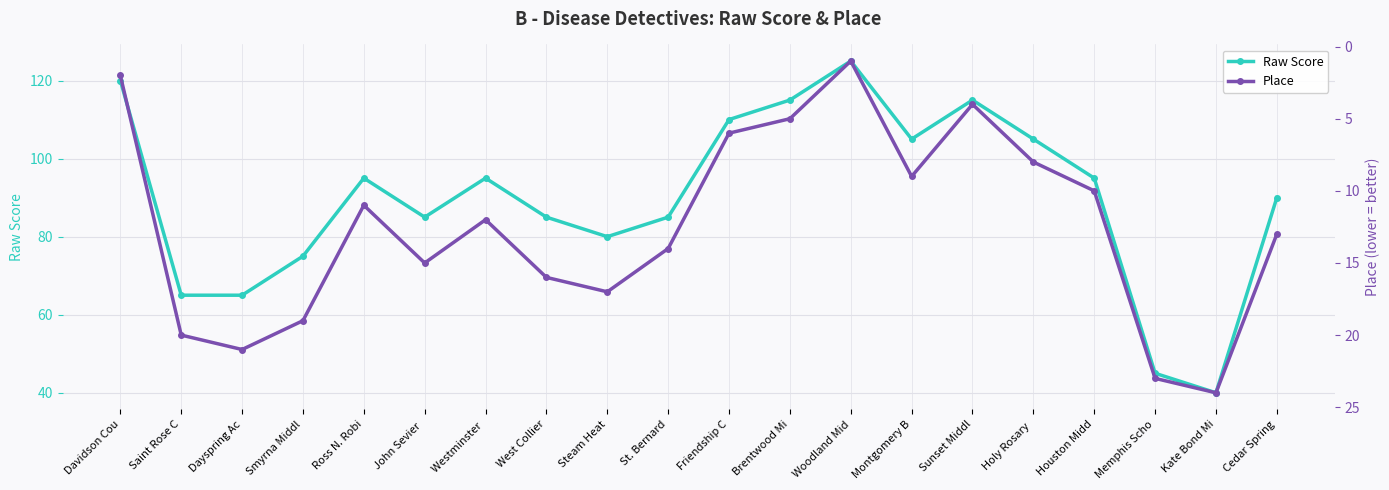

Reading left to right, transcribe all the data shown in this chart.

Raw Score: Davidson Cou=120	Saint Rose C=65	Dayspring Ac=65	Smyrna Middl=75	Ross N. Robi=95	John Sevier =85	Westminster =95	West Collier=85	Steam Heat=80	St. Bernard=85	Friendship C=110	Brentwood Mi=115	Woodland Mid=125	Montgomery B=105	Sunset Middl=115	Holy Rosary =105	Houston Midd=95	Memphis Scho=45	Kate Bond Mi=40	Cedar Spring=90
Place: Davidson Cou=2	Saint Rose C=20	Dayspring Ac=21	Smyrna Middl=19	Ross N. Robi=11	John Sevier =15	Westminster =12	West Collier=16	Steam Heat=17	St. Bernard=14	Friendship C=6	Brentwood Mi=5	Woodland Mid=1	Montgomery B=9	Sunset Middl=4	Holy Rosary =8	Houston Midd=10	Memphis Scho=23	Kate Bond Mi=24	Cedar Spring=13